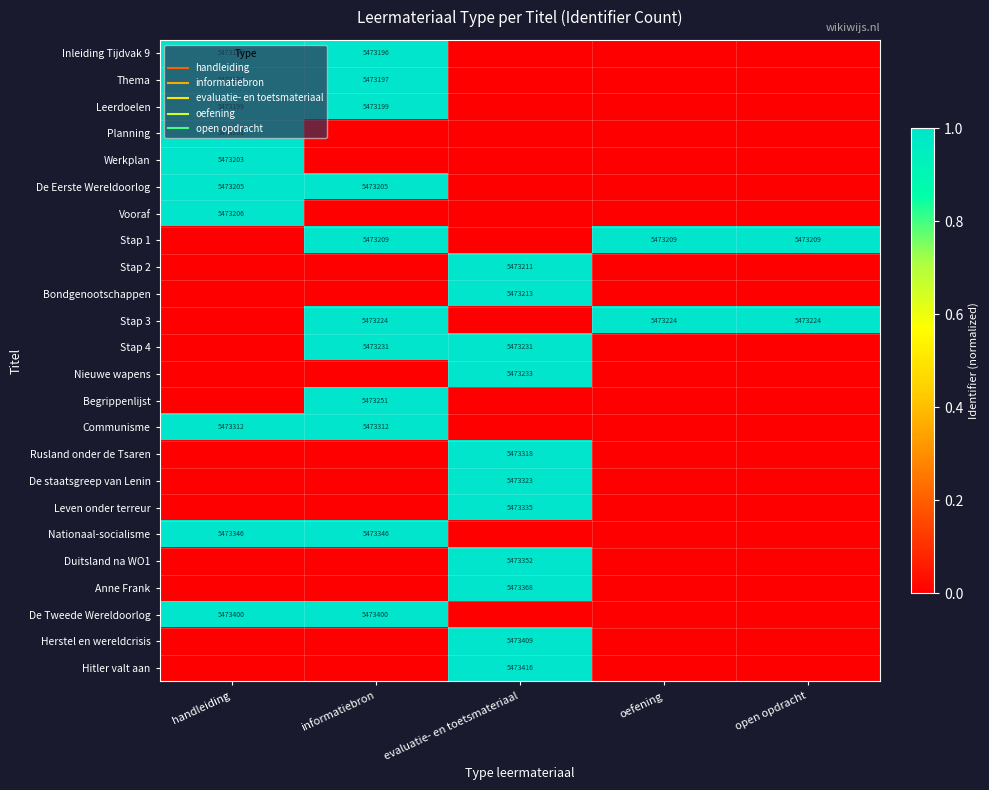

What is the sum of all Bondgenootschappen values?

1.0